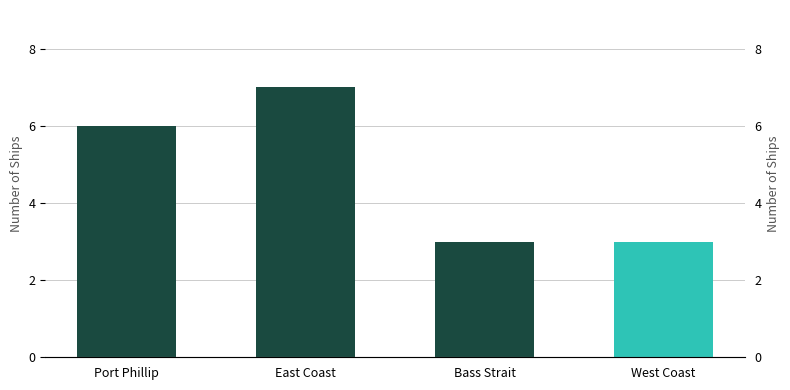

What is the value of the 4th bar from the left?

3